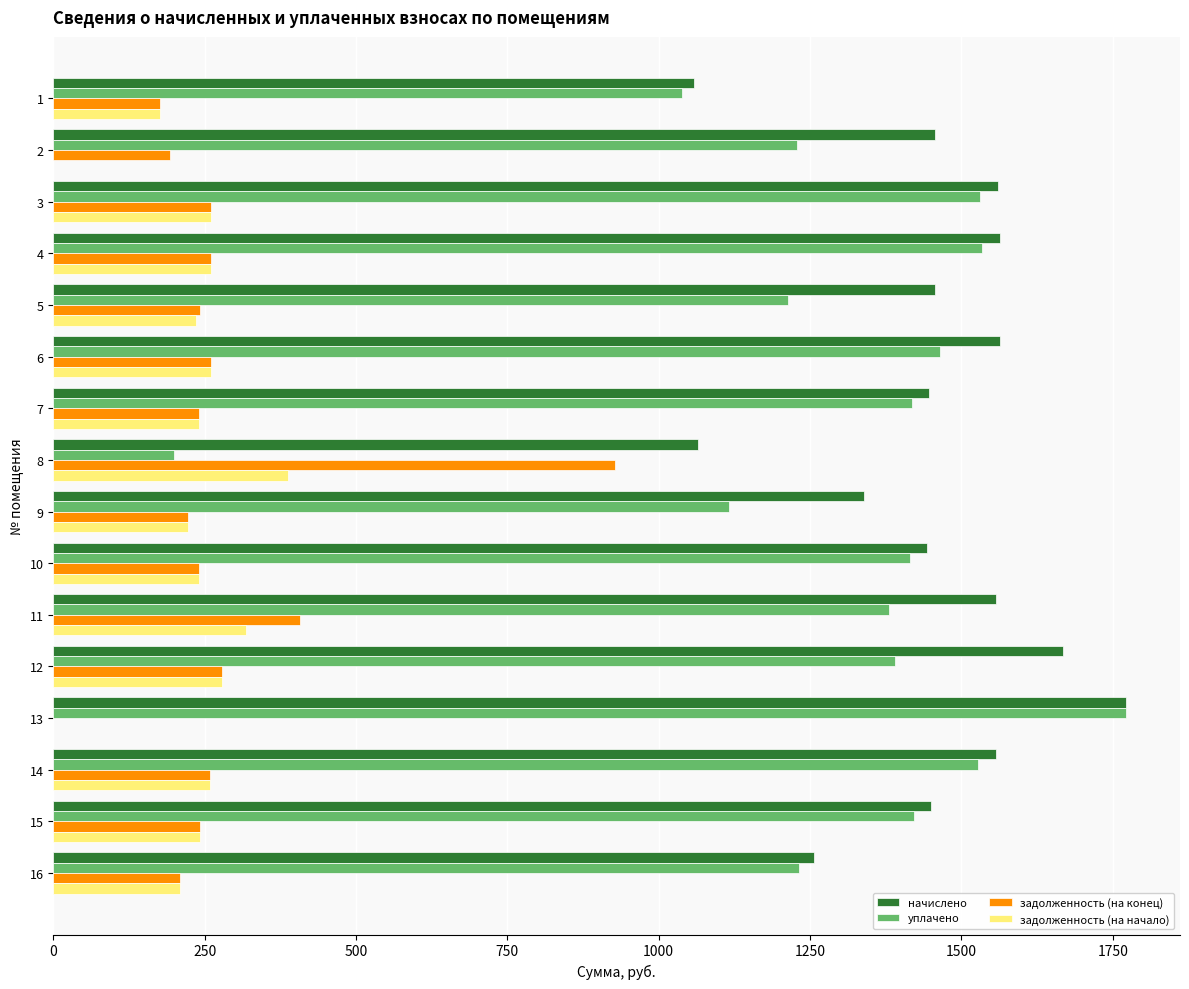

The value of задолженность (на начало) at 12 is 183.9. True or false?

False